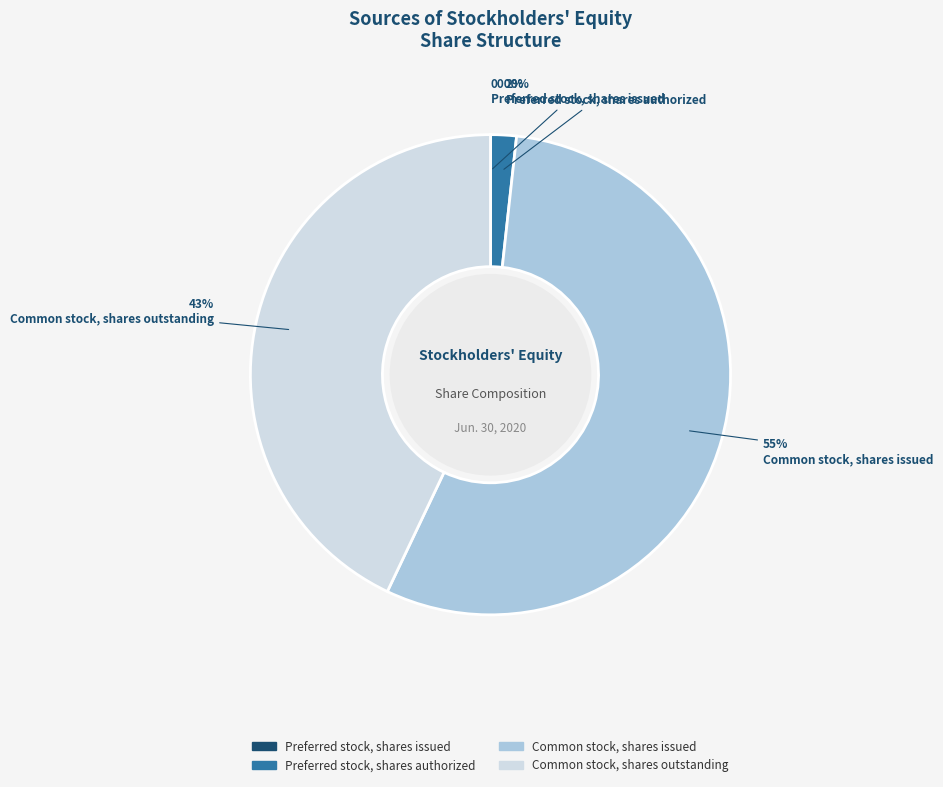

What is the largest slice in the pie chart?

Common stock, shares issued